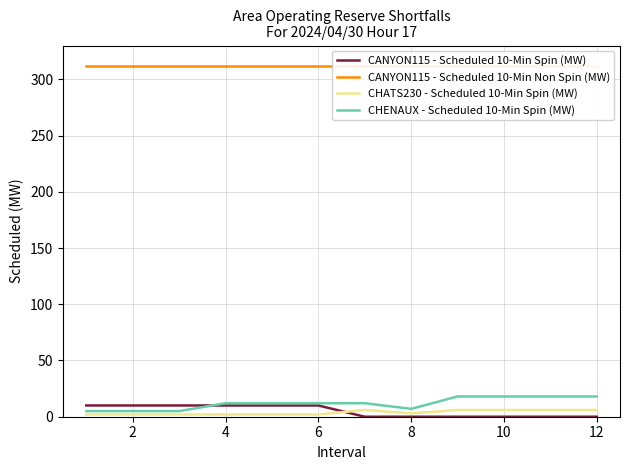

Which series has the largest total across all categories?

CANYON115 - Scheduled 10-Min Non Spin (MW)